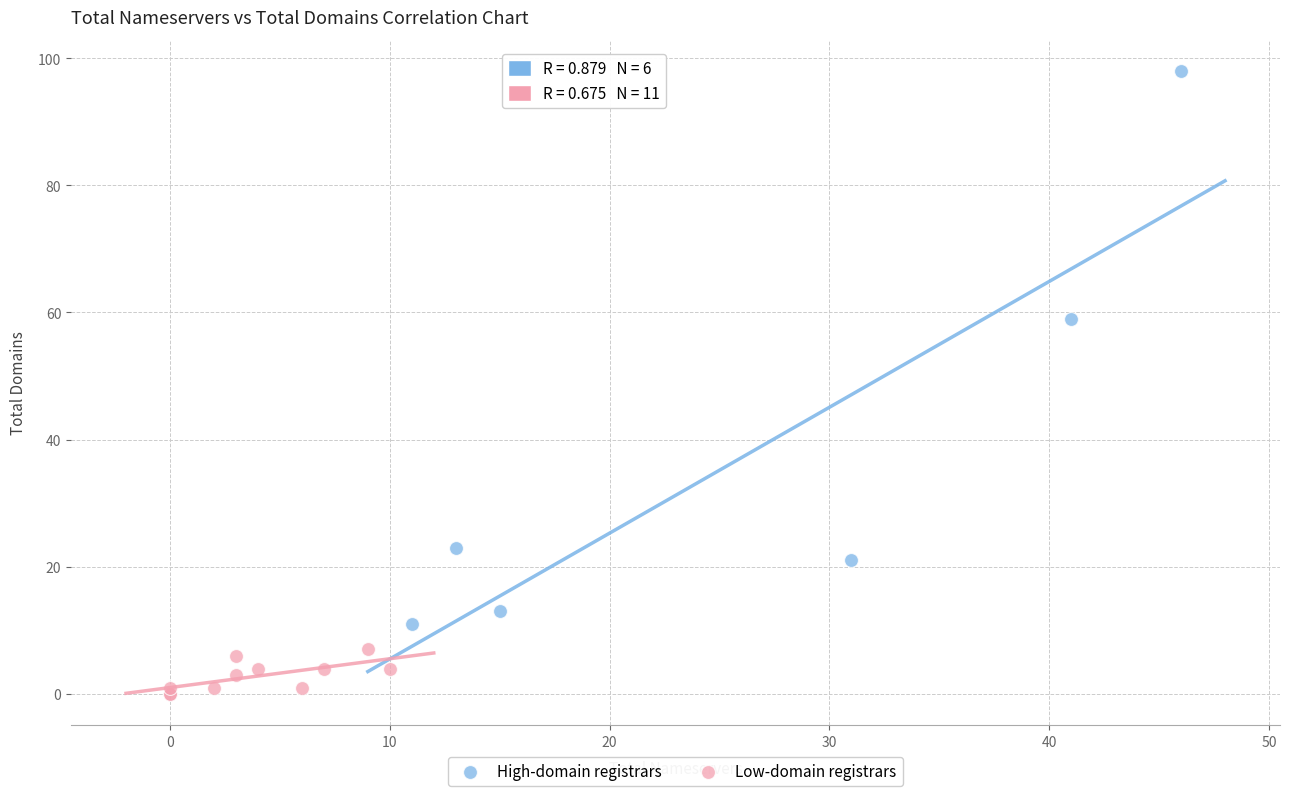

Which series reaches the maximum Y coordinate?

High-domain registrars